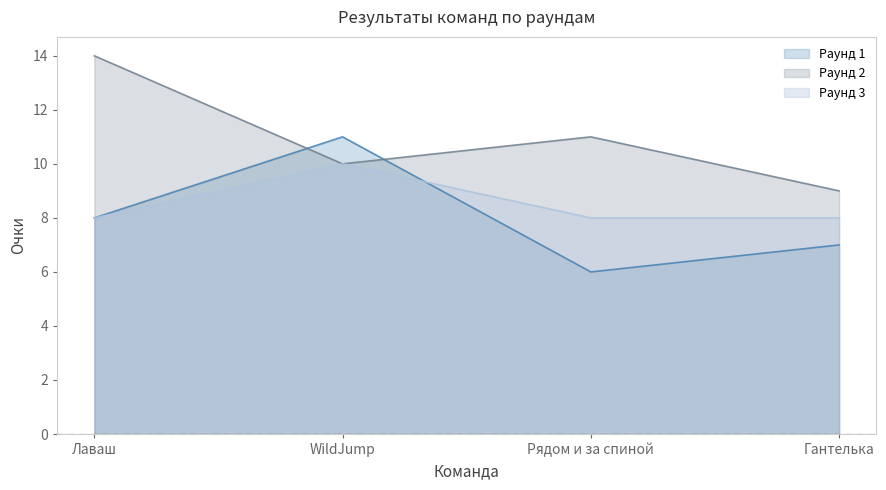

After their last crossing, which series has the higher values: Раунд 2 or Раунд 1?

Раунд 2